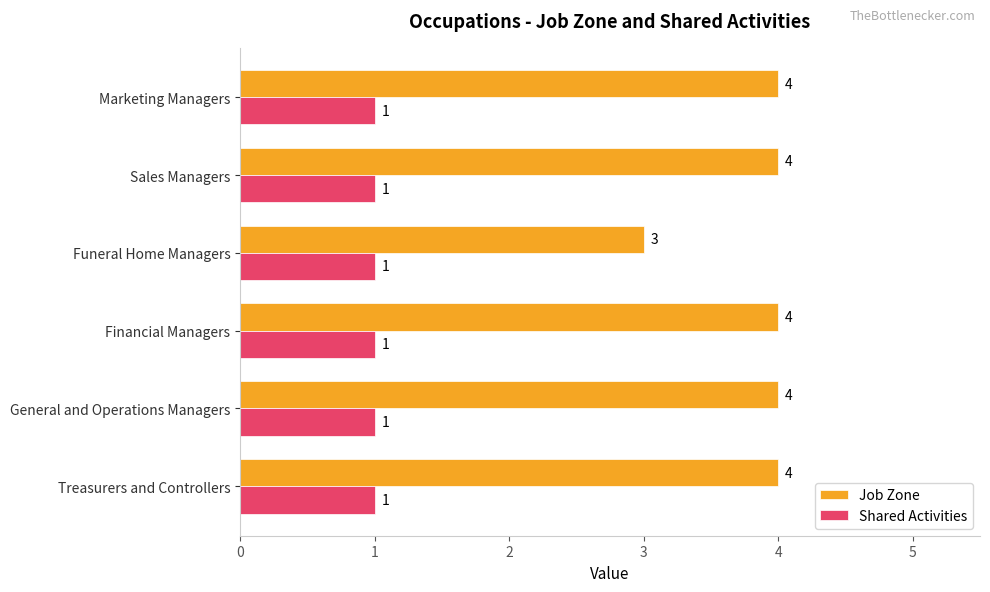

Which series has the widest spread of values?

Job Zone